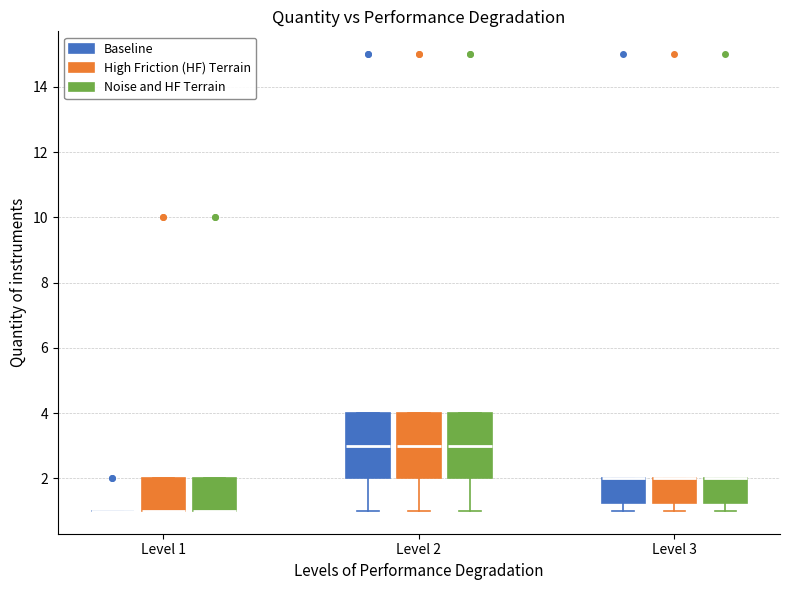

Reading left to right, read every box against the y-axis: the position of its median line, the range the box covers, and the ends of its whiskers. The values are not printed on the chart, so give them approximately, as read against the axis.

Level 1 (Baseline): box collapsed to a line at 1.0, whiskers 1.0 to 1.0
Level 1 (High Friction (HF) Terrain): median 1.0 (drawn on the box's lower edge), box 1.0 to 2.0, whiskers 1.0 to 2.0
Level 1 (Noise and HF Terrain): median 1.0 (drawn on the box's lower edge), box 1.0 to 2.0, whiskers 1.0 to 2.0
Level 2 (Baseline): median 3.0, box 2.0 to 4.0, whiskers 1.0 to 4.0
Level 2 (High Friction (HF) Terrain): median 3.0, box 2.0 to 4.0, whiskers 1.0 to 4.0
Level 2 (Noise and HF Terrain): median 3.0, box 2.0 to 4.0, whiskers 1.0 to 4.0
Level 3 (Baseline): median 2.0 (drawn on the box's upper edge), box 1.2 to 2.0, whiskers 1.0 to 2.0
Level 3 (High Friction (HF) Terrain): median 2.0 (drawn on the box's upper edge), box 1.2 to 2.0, whiskers 1.0 to 2.0
Level 3 (Noise and HF Terrain): median 2.0 (drawn on the box's upper edge), box 1.2 to 2.0, whiskers 1.0 to 2.0